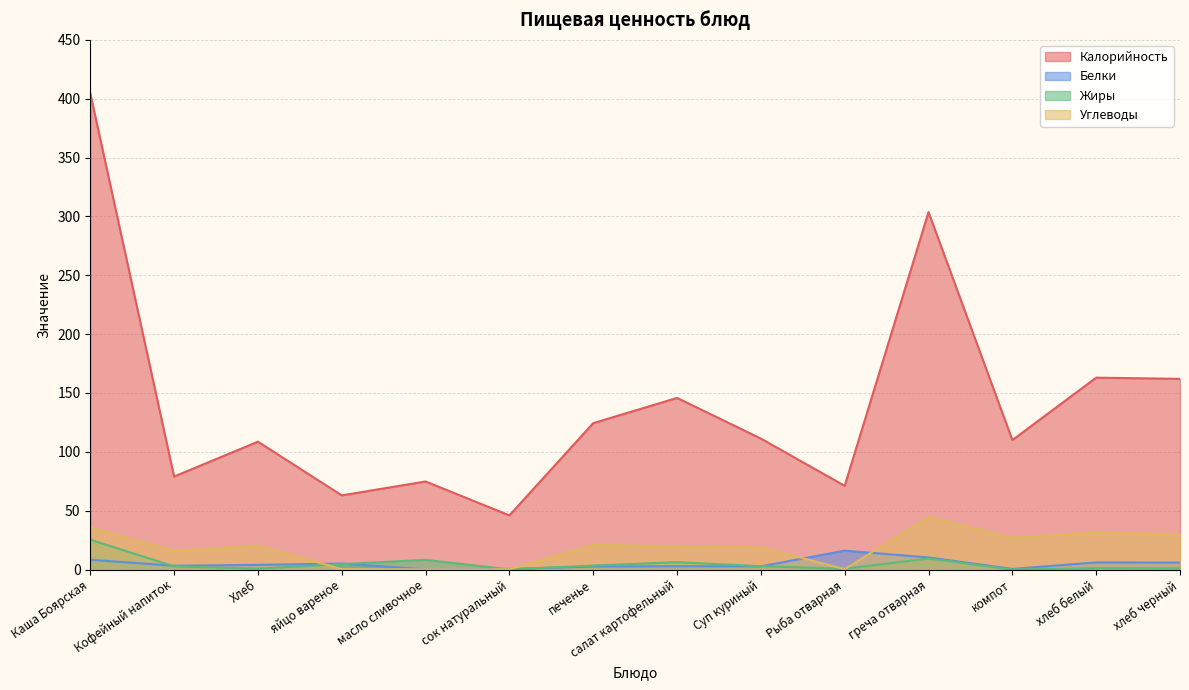

At which category does the chart reach its peak across all series?

Каша Боярская